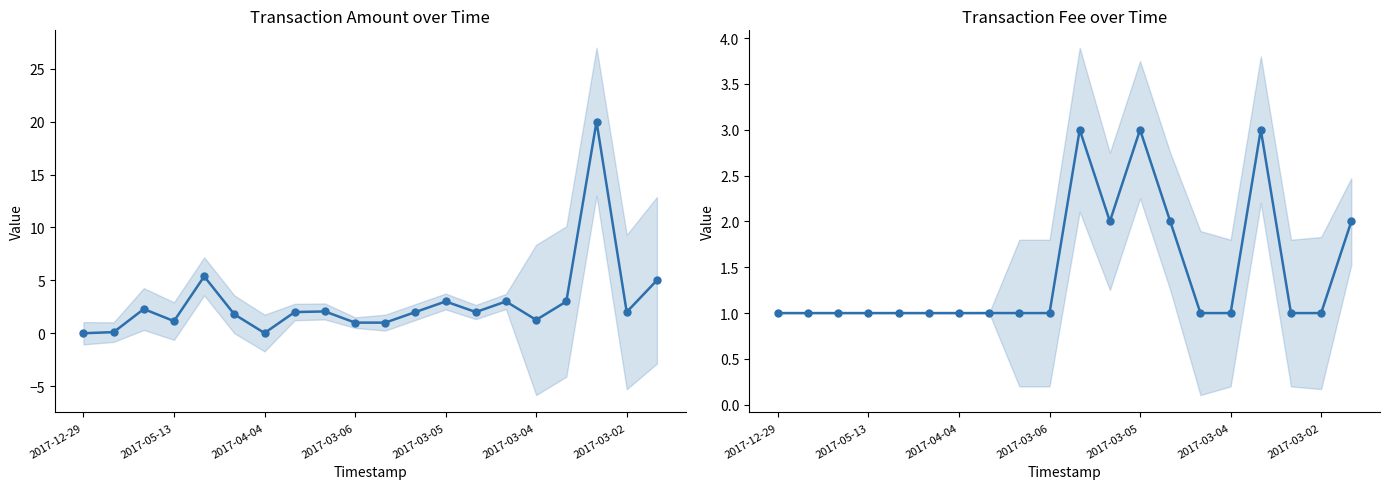

List the series in order of their peak value, highest first.

Amount, Fee